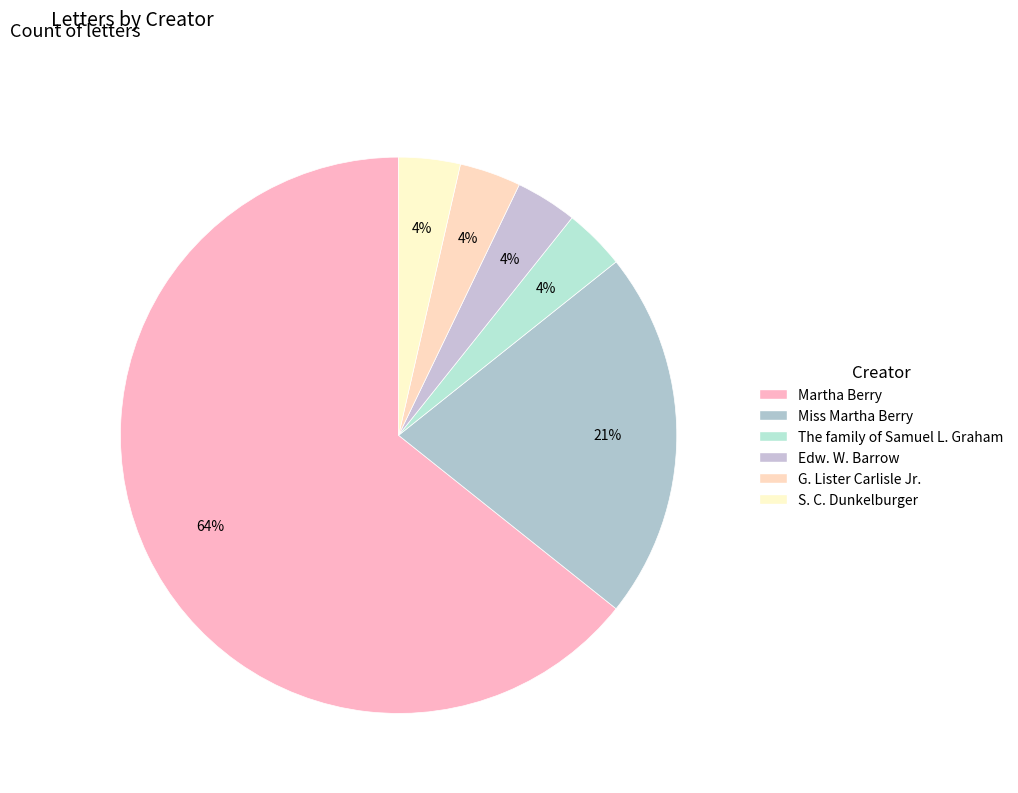

Rank the categories by value from highest to lowest.

Martha Berry, Miss Martha Berry, The family of Samuel L. Graham, Edw. W. Barrow, G. Lister Carlisle Jr., S. C. Dunkelburger